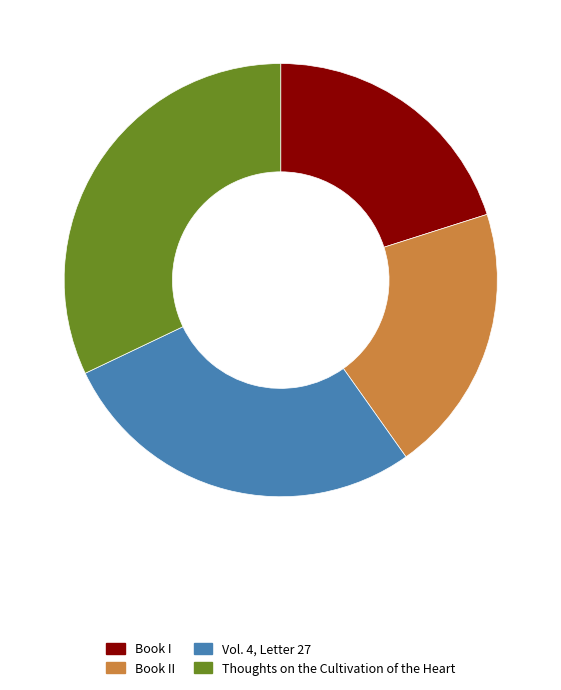

How many slices are in this pie chart?

4